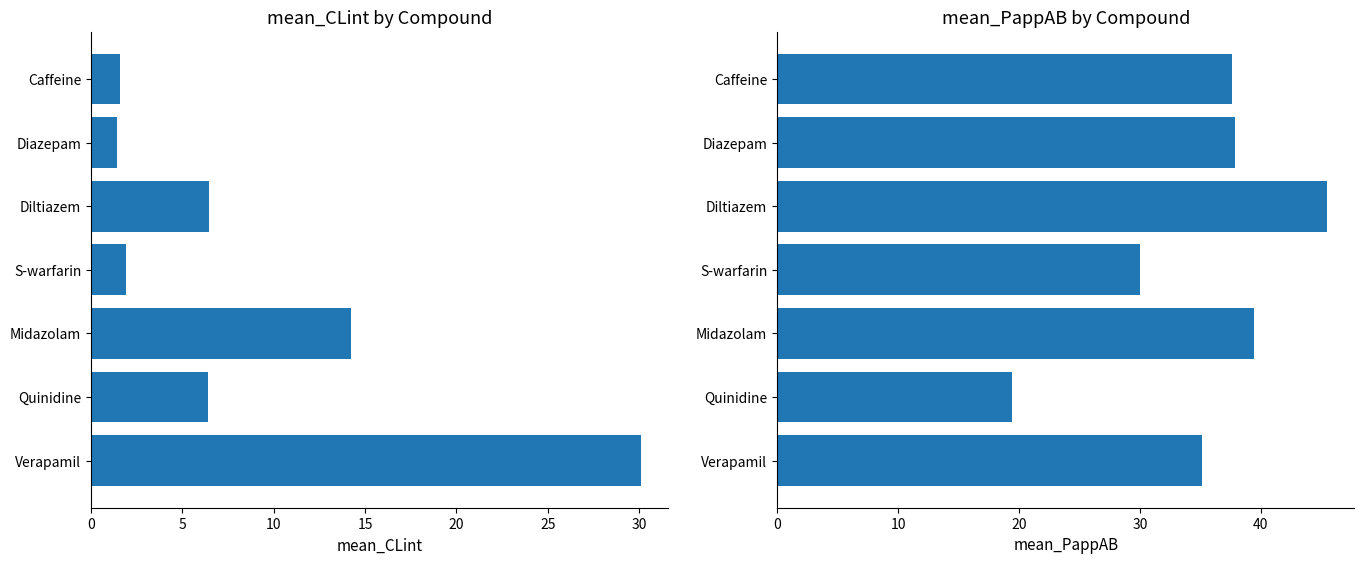

What is the total value across all series at Diltiazem?

51.9